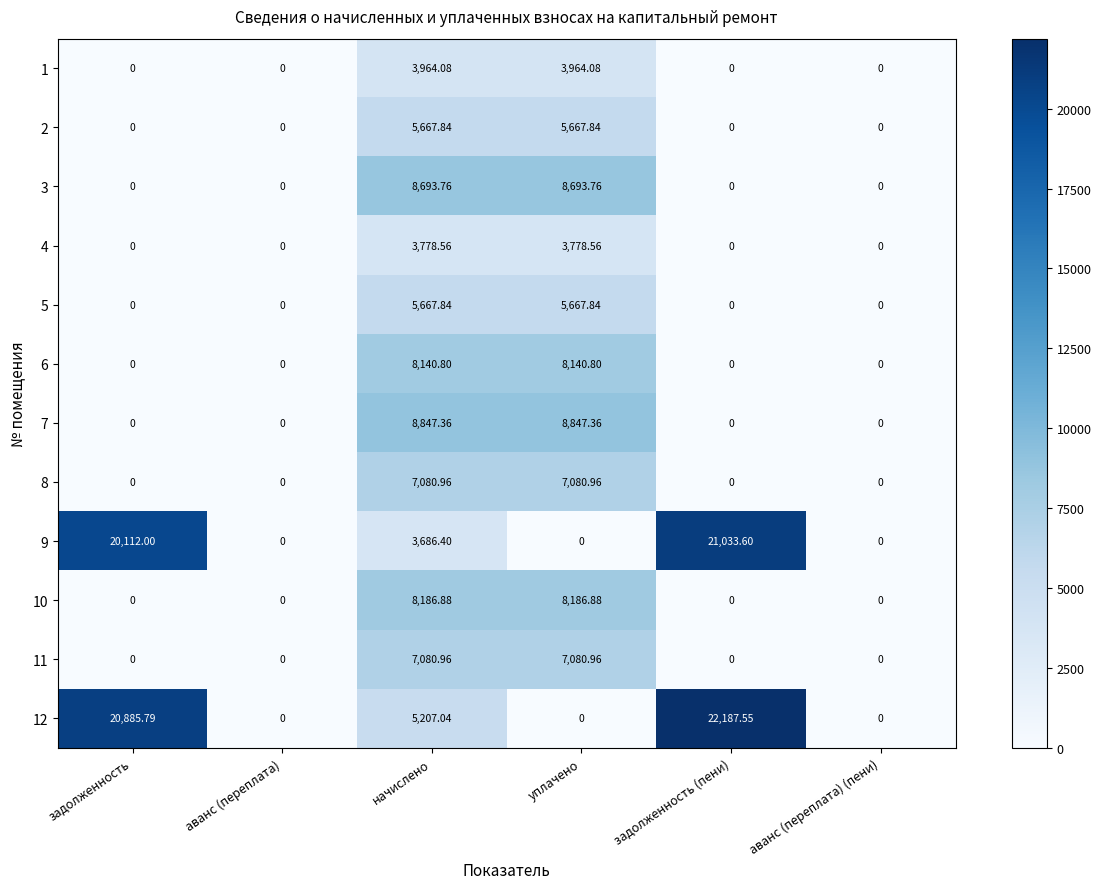

Which category has the highest value across all series?

задолженность (пени)